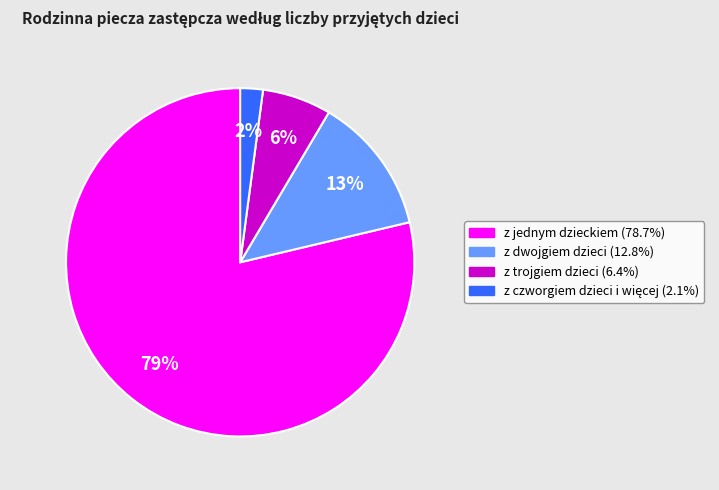

Which slice is the largest?

z jednym dzieckiem